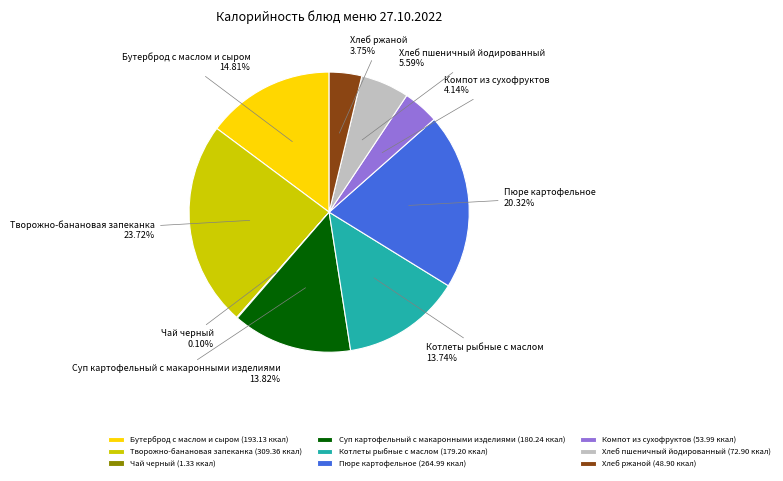

Is it true that Хлеб ржаной is 9% of the pie?

False